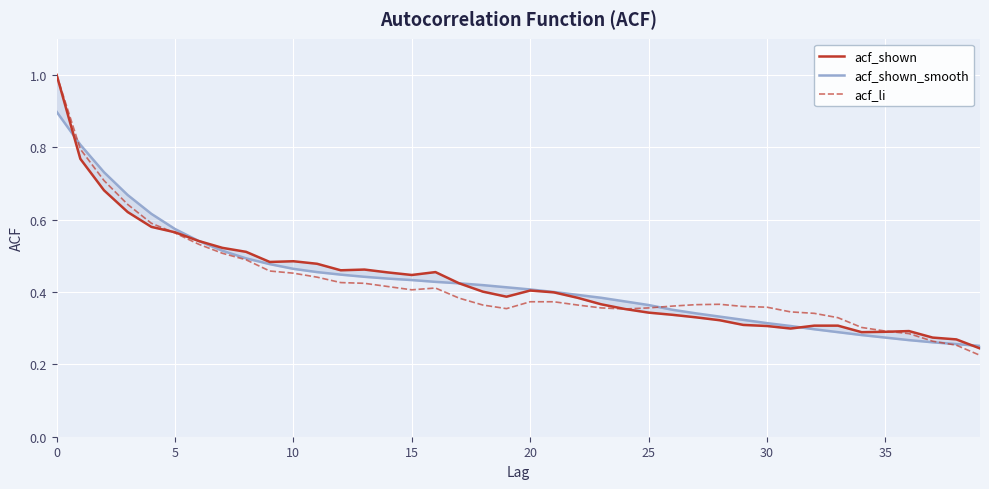

What is the highest value of the acf_li series?

1.0